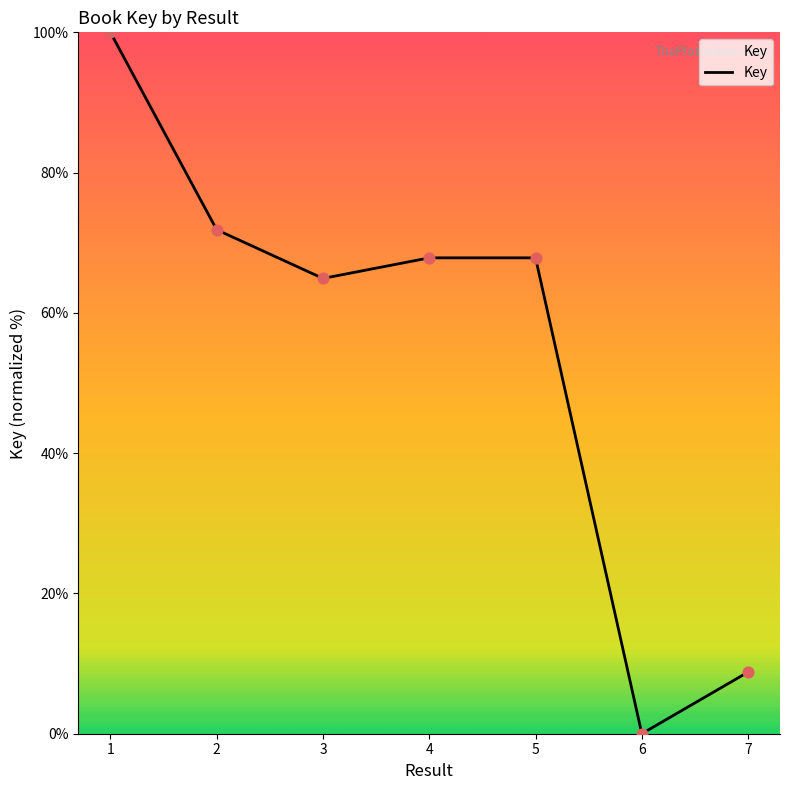

What is the ratio of the value at 3 to the value at 5?

1.0